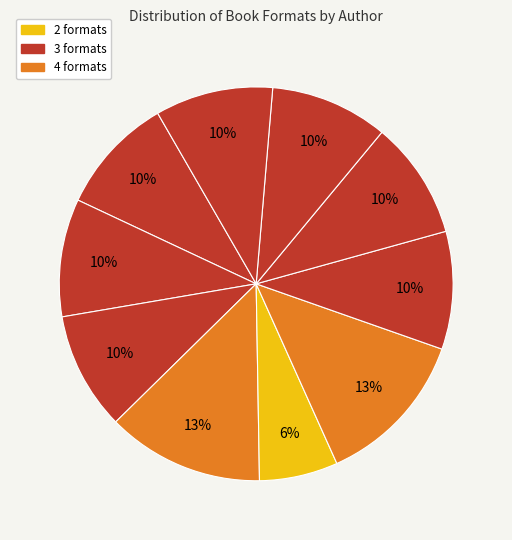

Is there any slice that represents more than half of the pie?

No